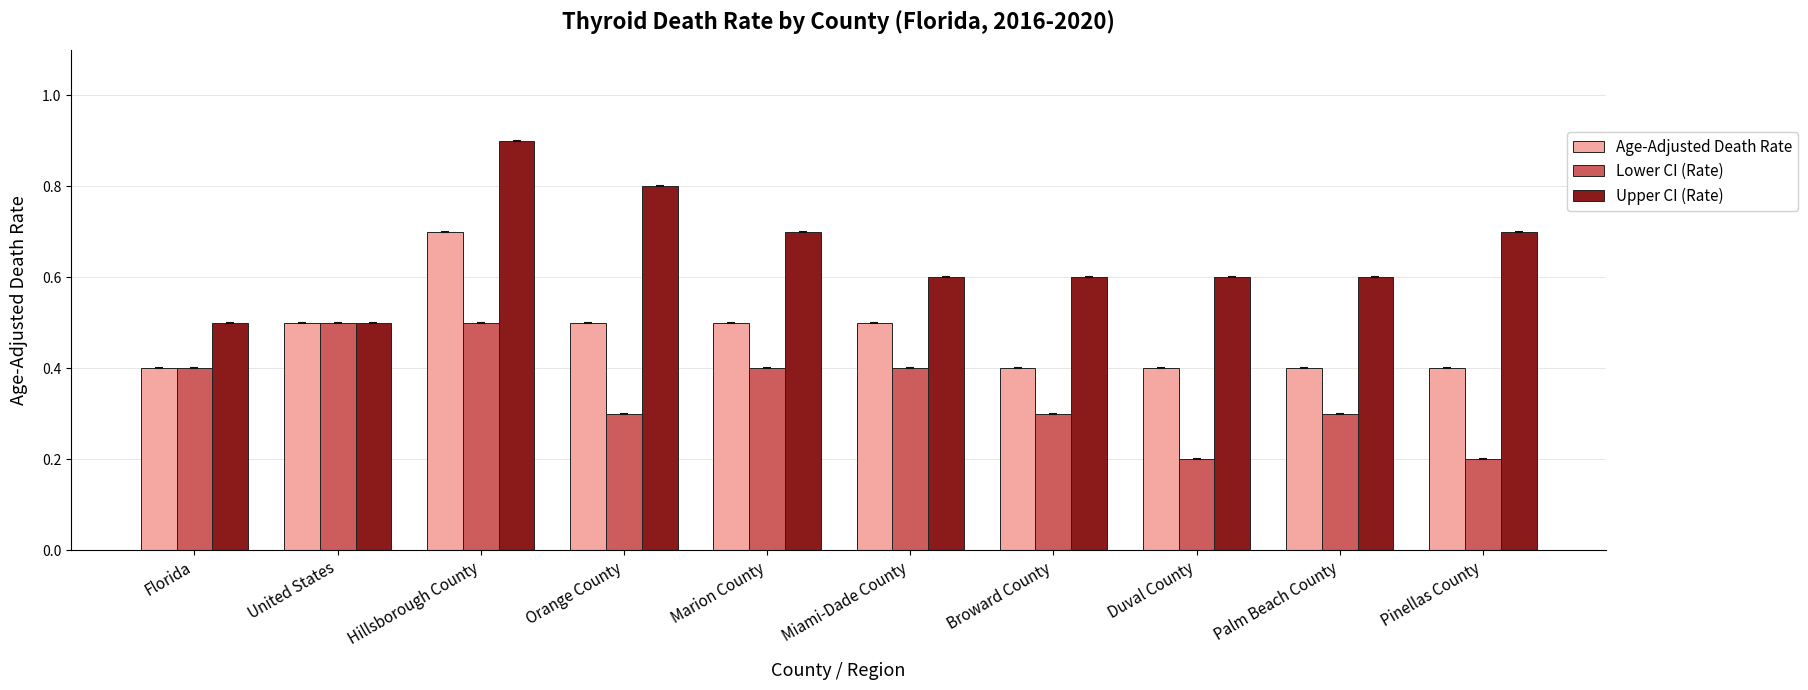

True or false: Age-Adjusted Death Rate has a value of 0.5 at Miami-Dade County.

True